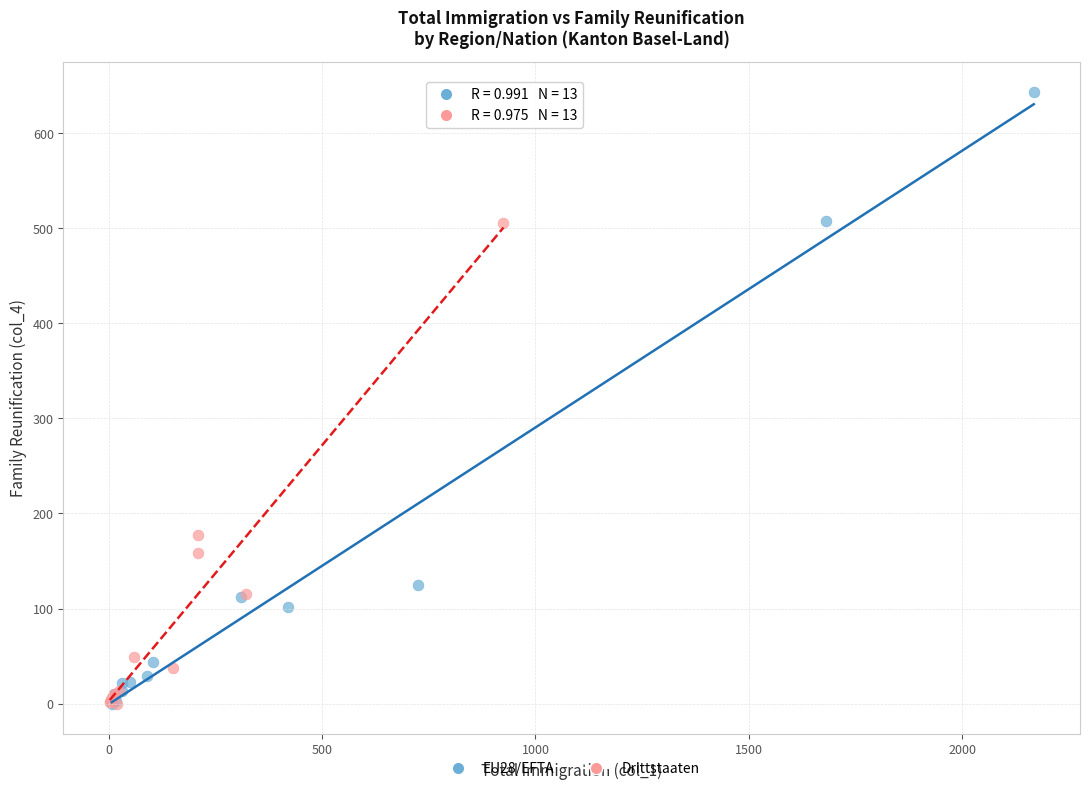

Which series reaches the maximum Y coordinate?

EU28/EFTA